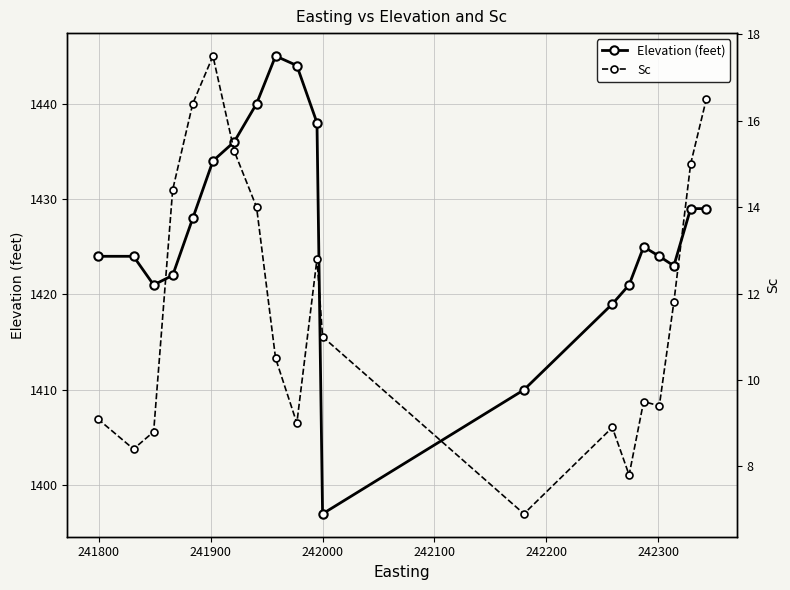

What is the maximum value for Elevation (feet)?

1445